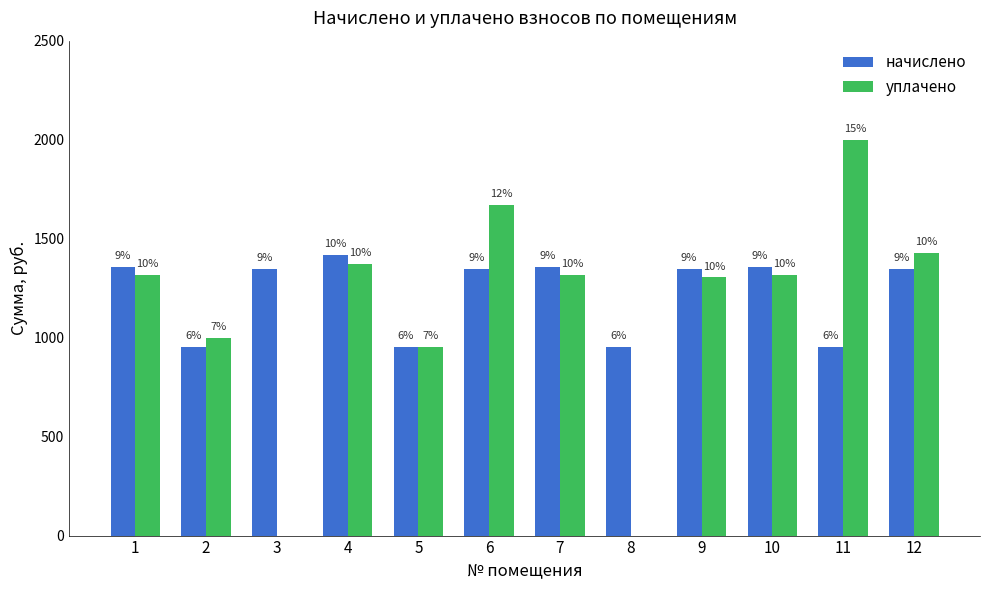

Are the bars grouped side by side (vs. stacked)?

Yes